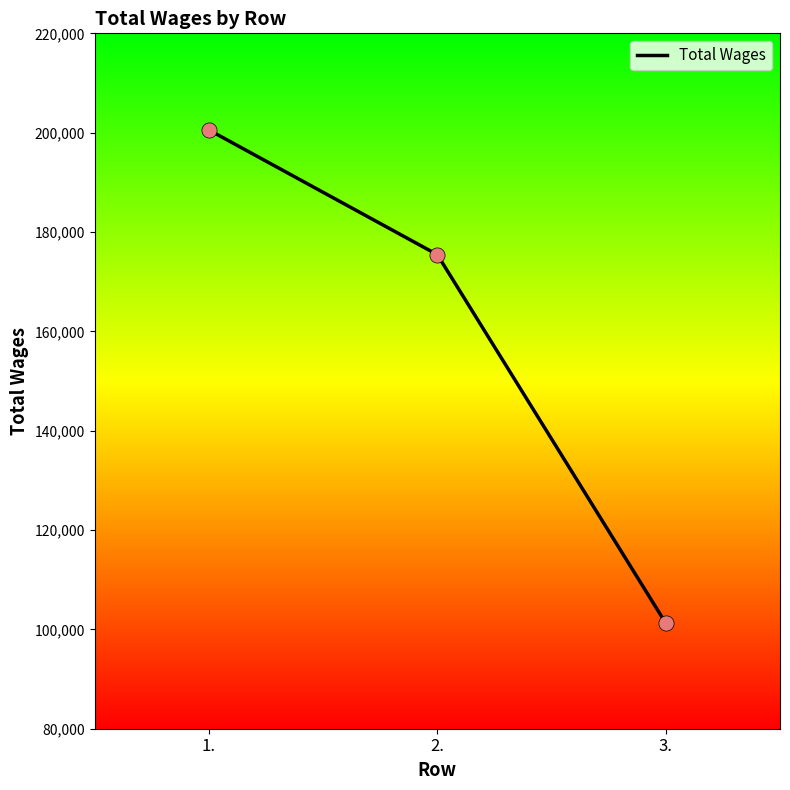

What is the change in value from 1. to 3.?

-99309